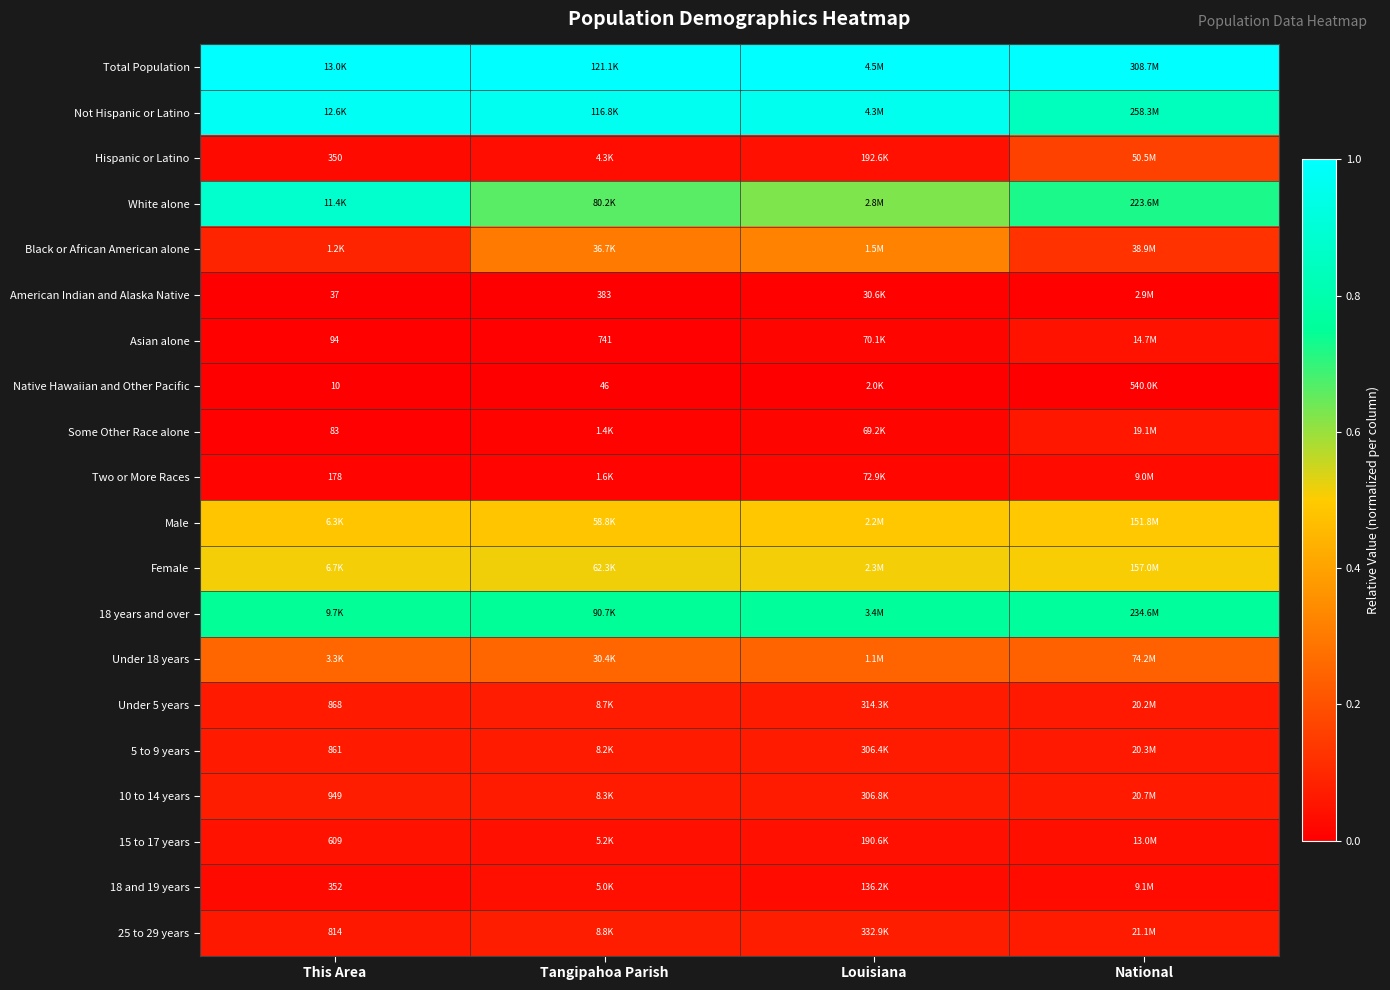

Rank the series at Louisiana from highest to lowest value.

Total Population, Not Hispanic or Latino, 18 years and over, White alone, Female, Male, Black or African American alone, Under 18 years, 25 to 29 years, Under 5 years, 10 to 14 years, 5 to 9 years, Hispanic or Latino, 15 to 17 years, 18 and 19 years, Two or More Races, Asian alone, Some Other Race alone, American Indian and Alaska Native, Native Hawaiian and Other Pacific